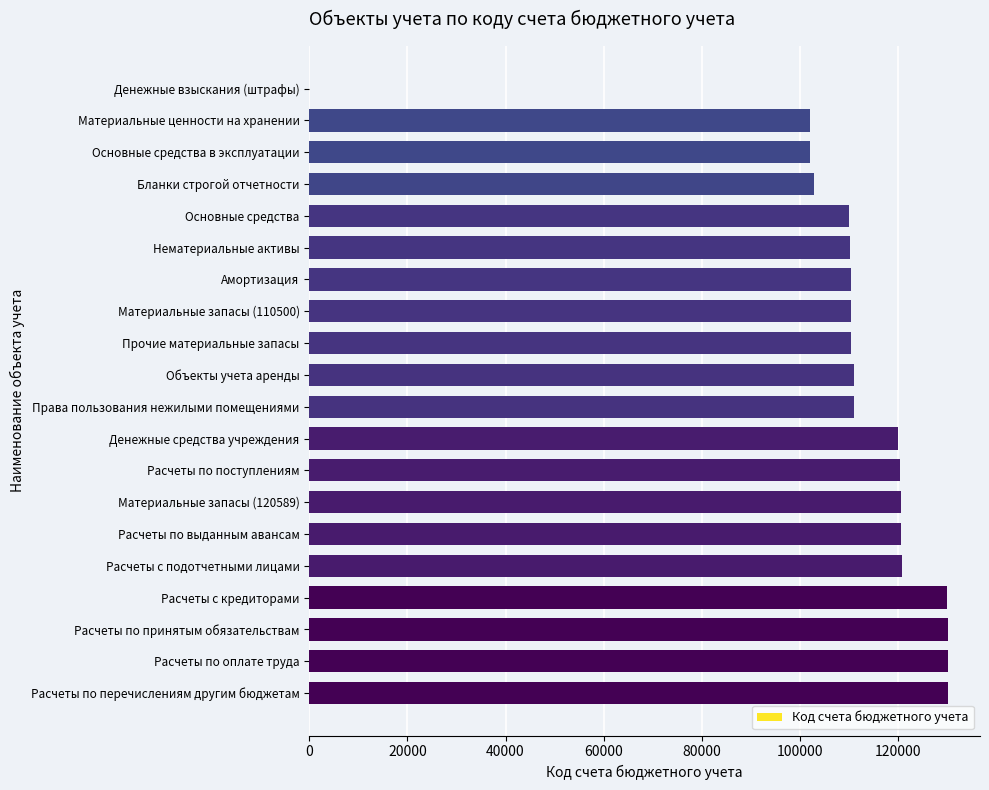

What is the greatest value displayed?

130251